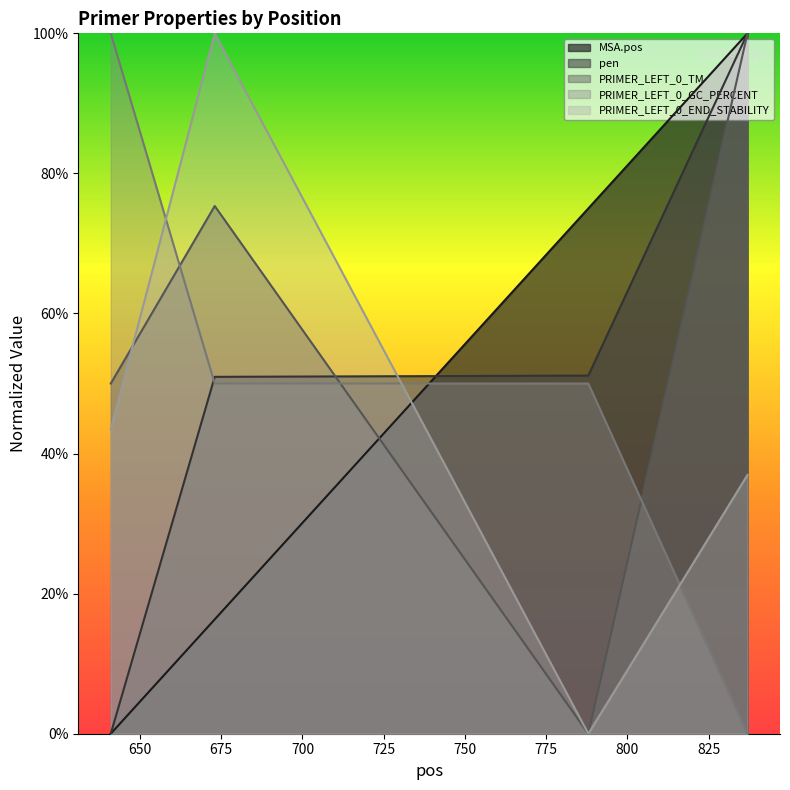

True or false: PRIMER_LEFT_0_GC_PERCENT and PRIMER_LEFT_0_END_STABILITY intersect in this chart.

True